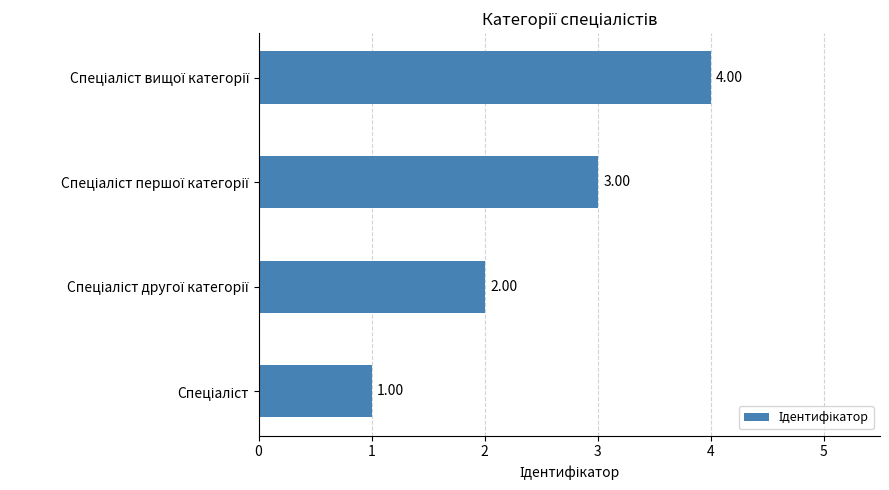

What is the difference between the maximum and minimum values?

3